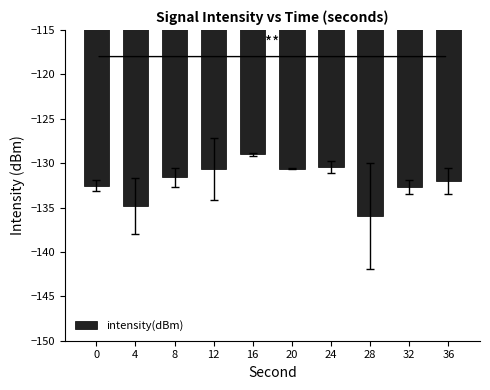

How many bars are there in total?

10